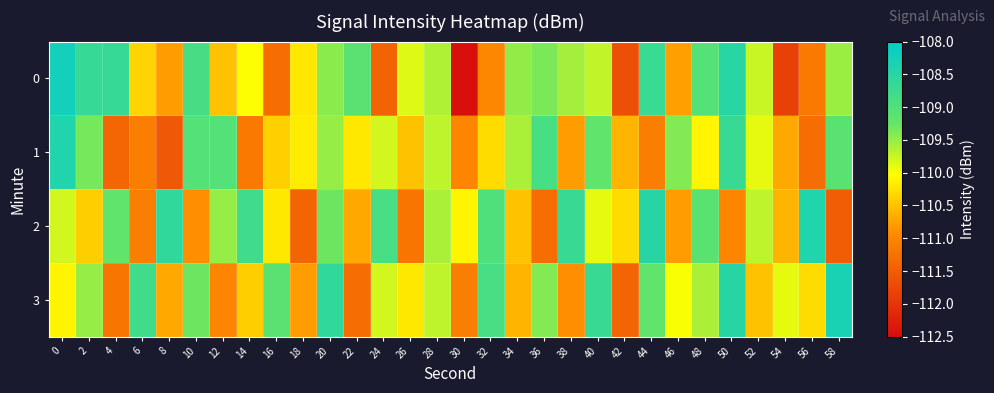

What is the smallest value displayed?

-112.5